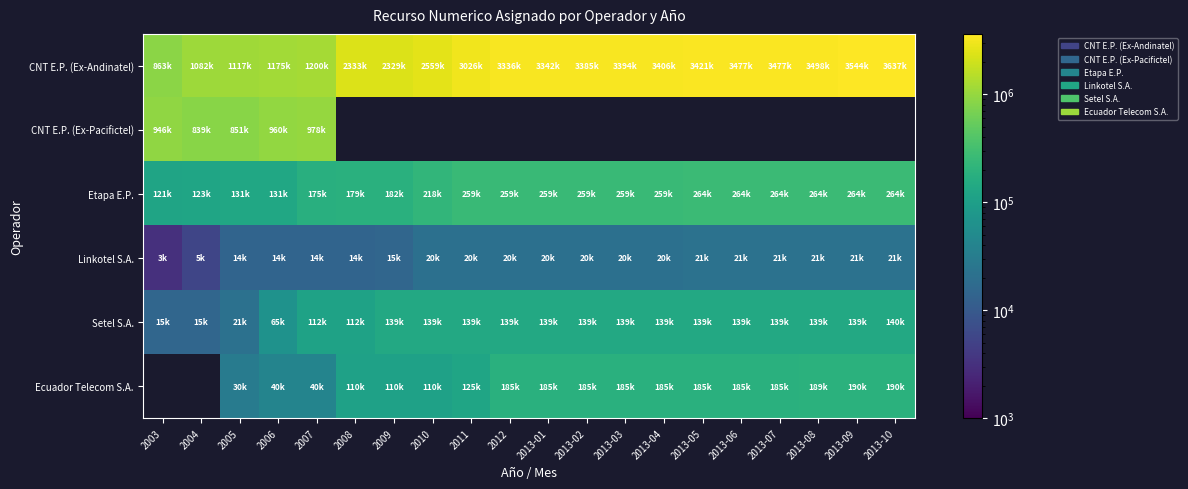

Where is CNT E.P. (Ex-Andinatel) nearest to the value 2250309?

2009